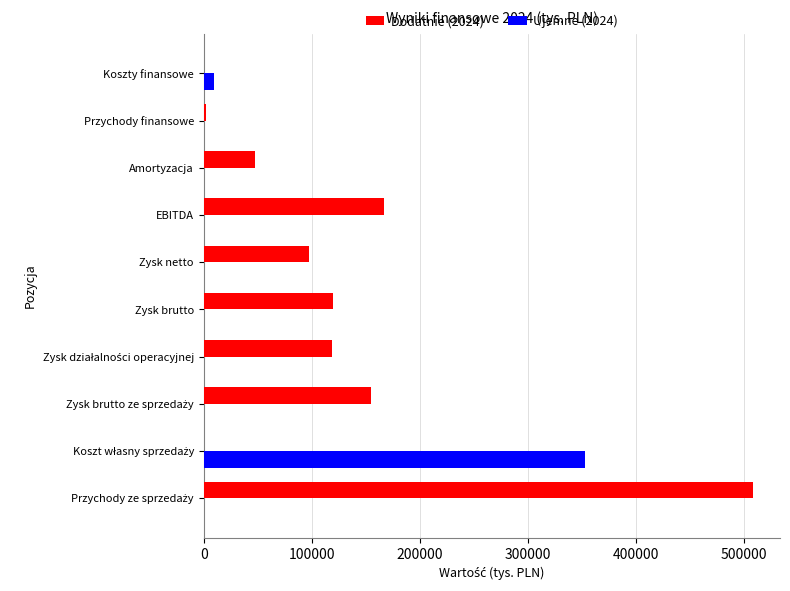

What is the sum of all Dodatnie (2024) values?

1215043.3